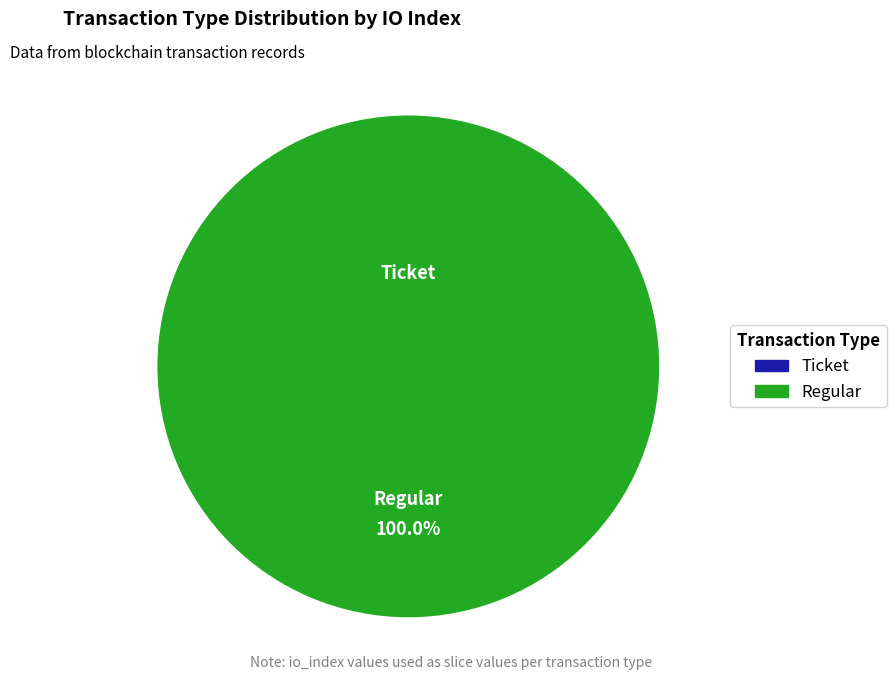

The Regular slice represents 100% of the pie. True or false?

True